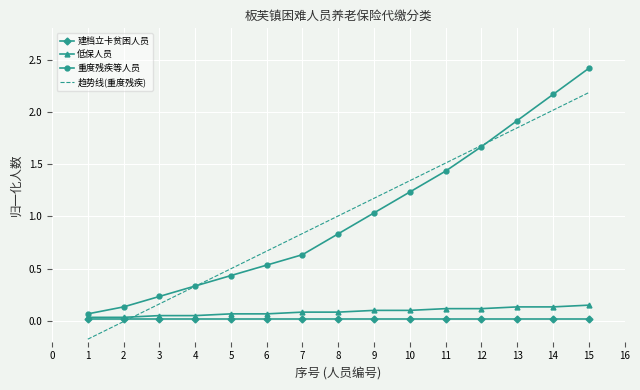

True or false: 趋势线(重度残疾) and 低保人员 intersect in this chart.

True